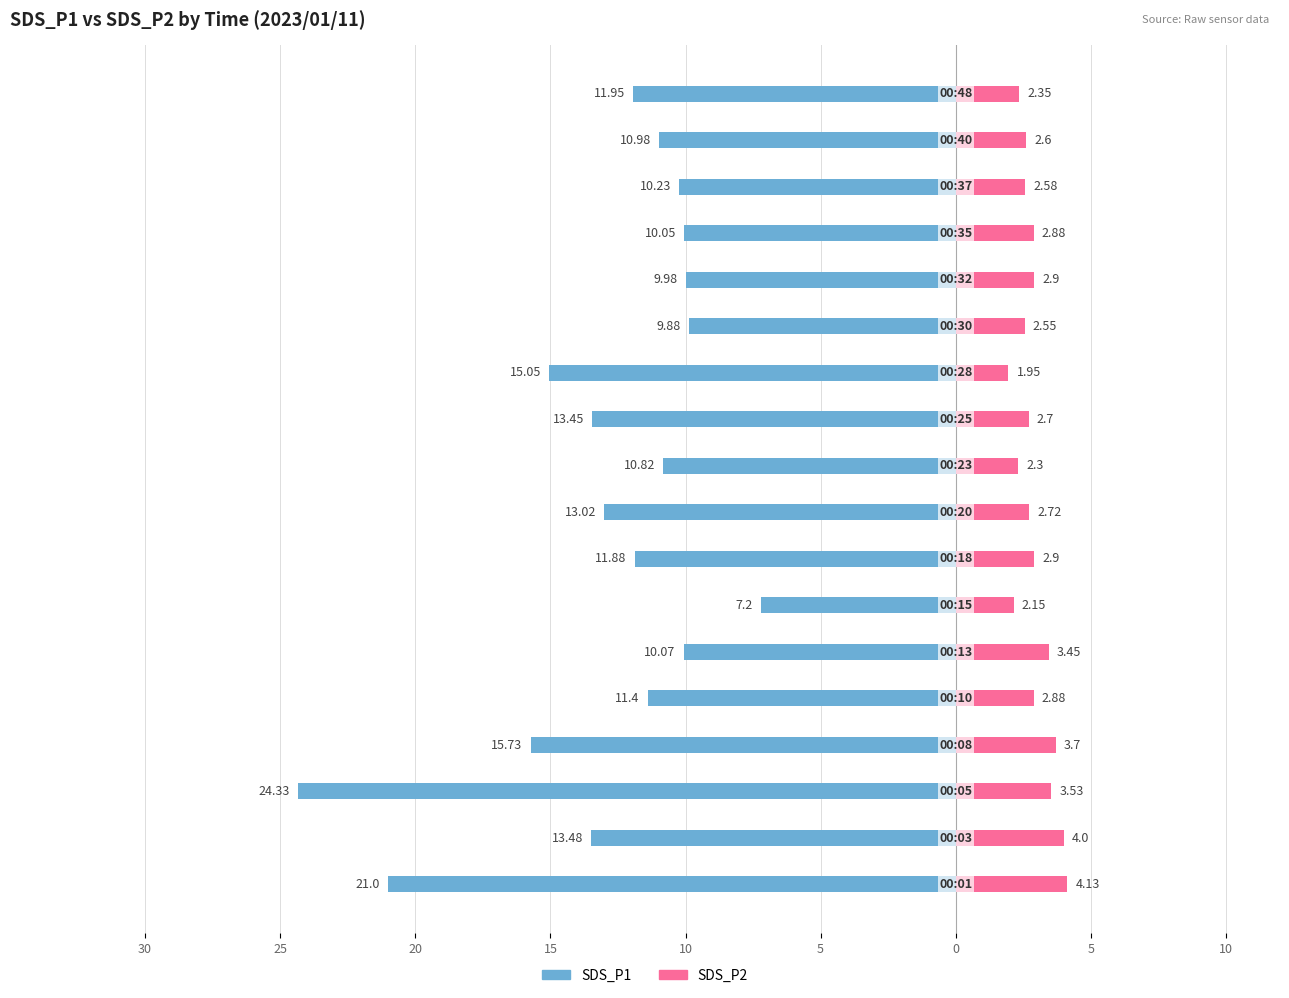

Read the SDS_P2 value at 5.

2.9